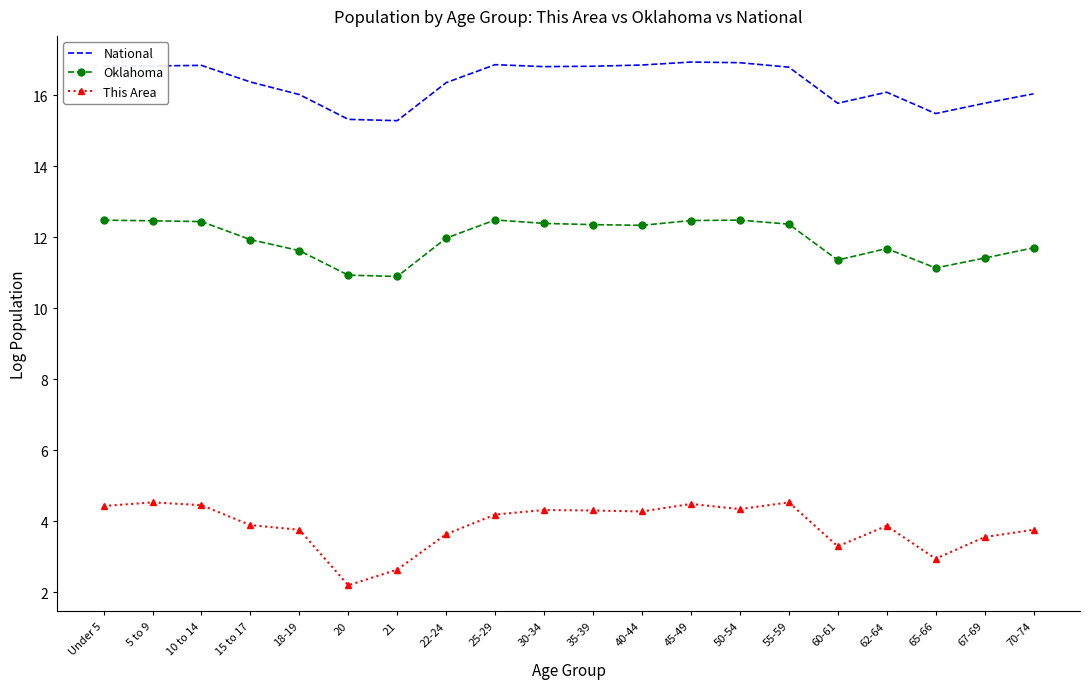

What is the sum of all Oklahoma values?

239.0